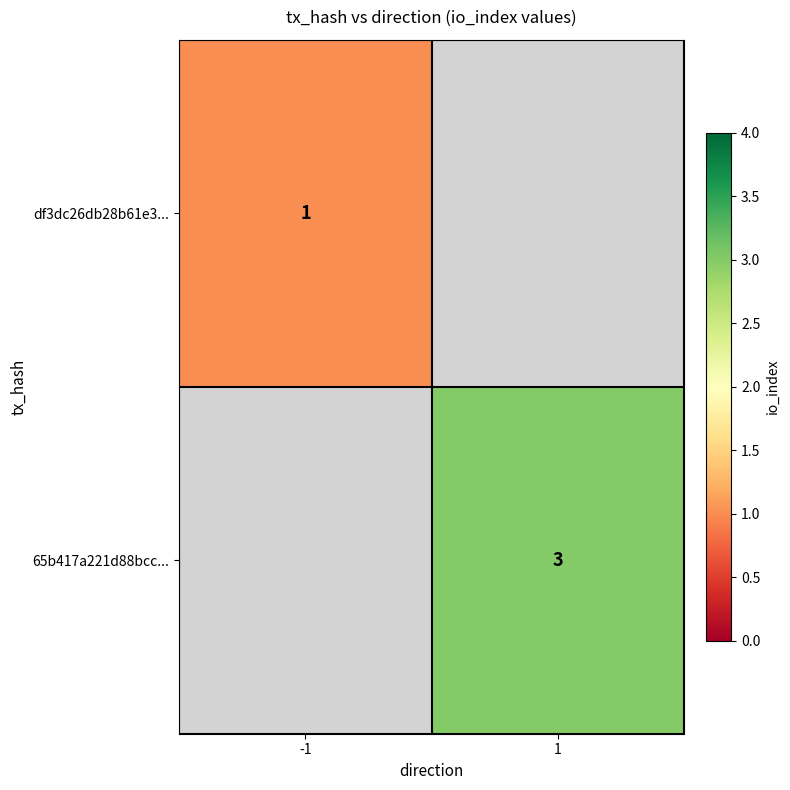

The value of 65b417a221d88bcc... at 1 is 2. True or false?

False